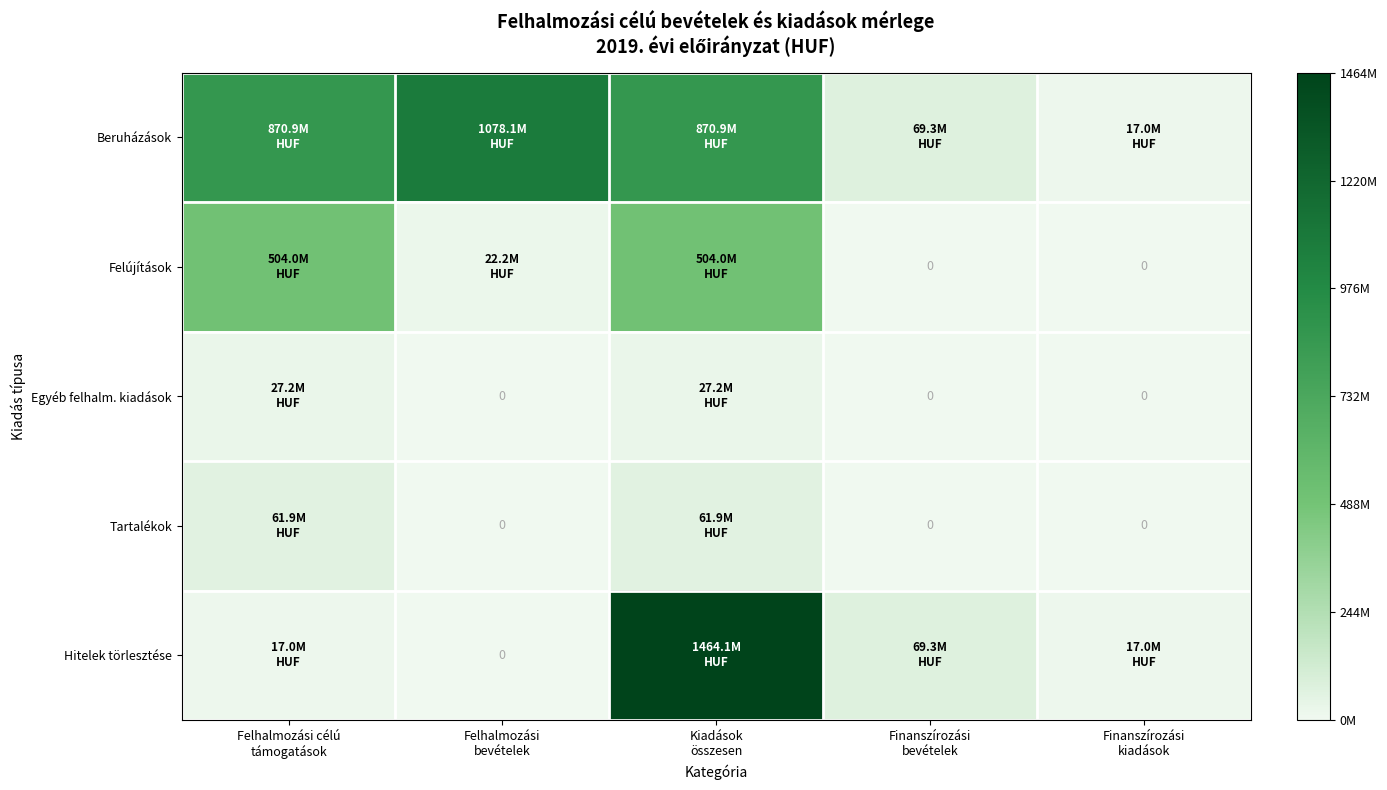

The value of Felújítások at Finanszírozási kiadások is 0. True or false?

True